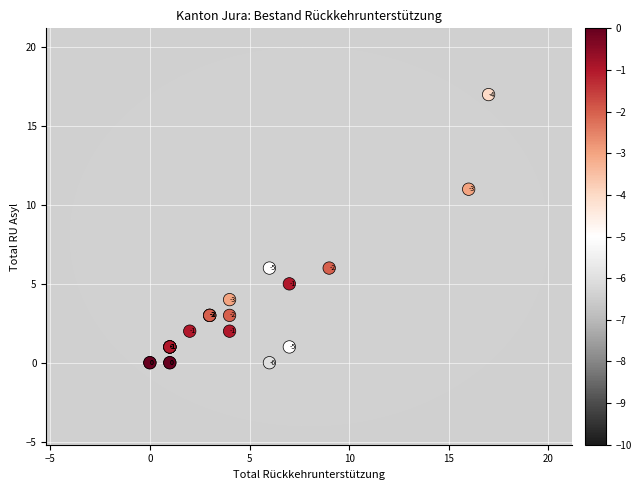

What Y value in the scatter plot is closest to 8?

6